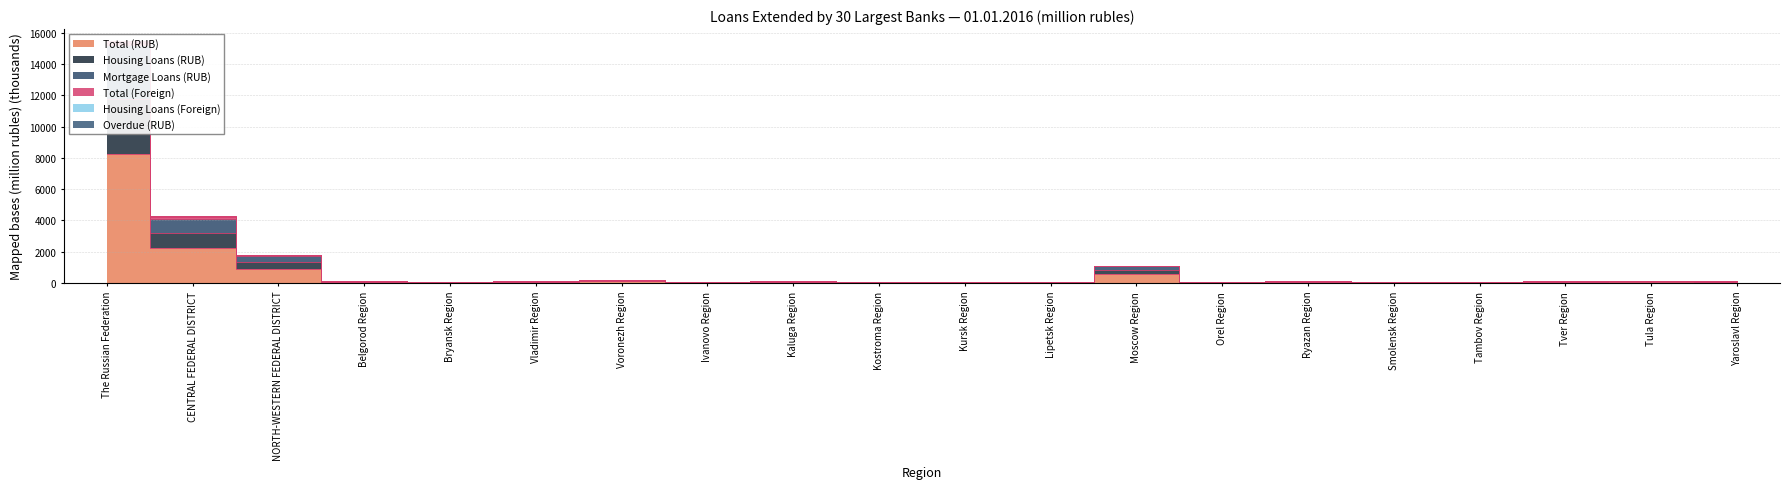

The value of Total (RUB) at Orel Region is 22.9. True or false?

False